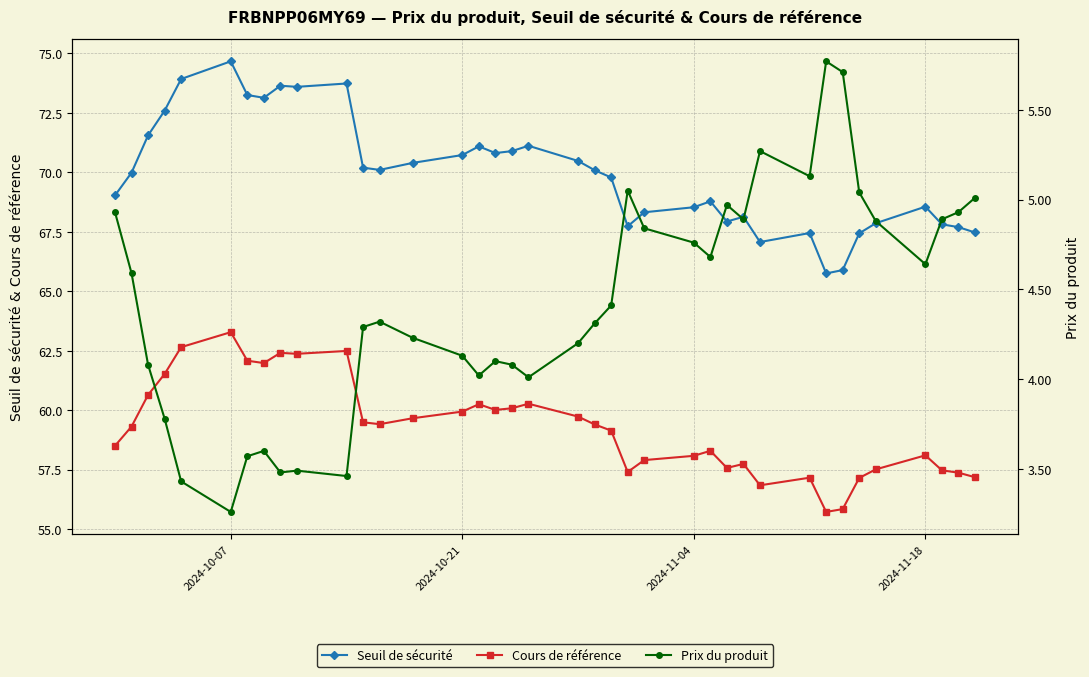

True or false: Cours de référence and Seuil de sécurité cross at least once.

False